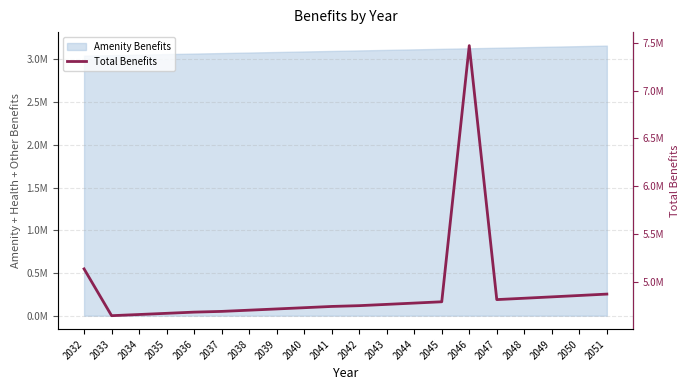

What is the value of the 3rd point from the left?

4663926.6